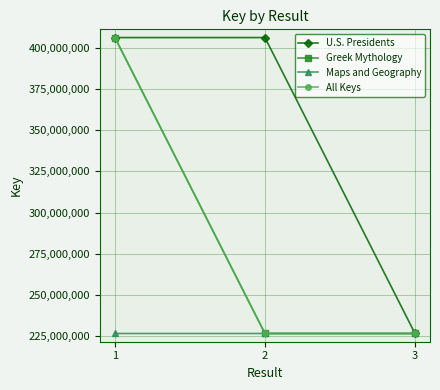

What is the minimum value for Greek Mythology?

226569623